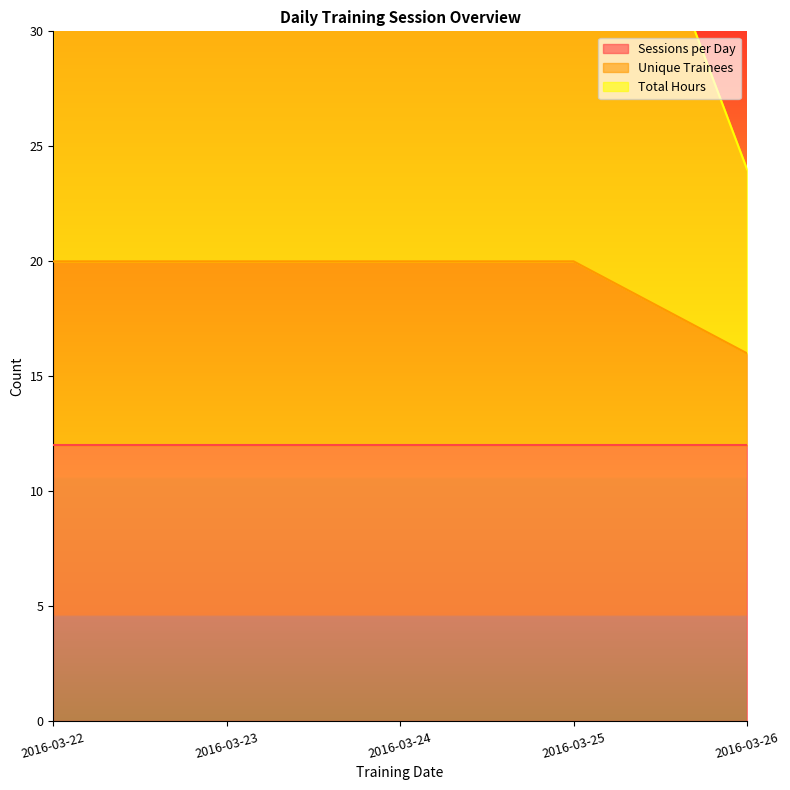

Where is Unique Trainees nearest to the value 18?

2016-03-22